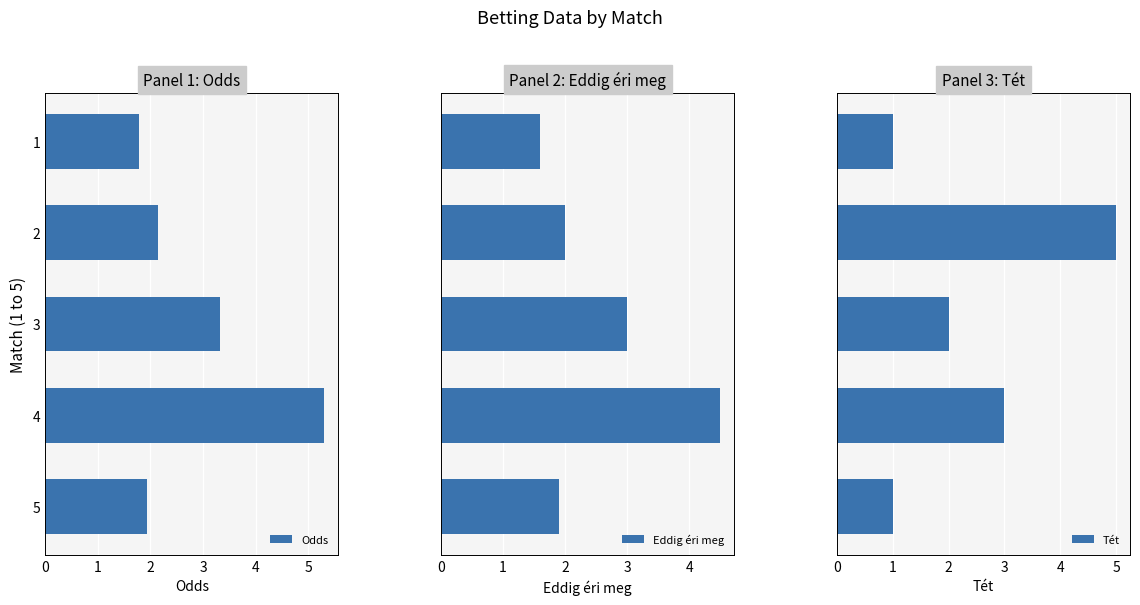

What is the value of the Tét bar at the 5th from the left?

1.0